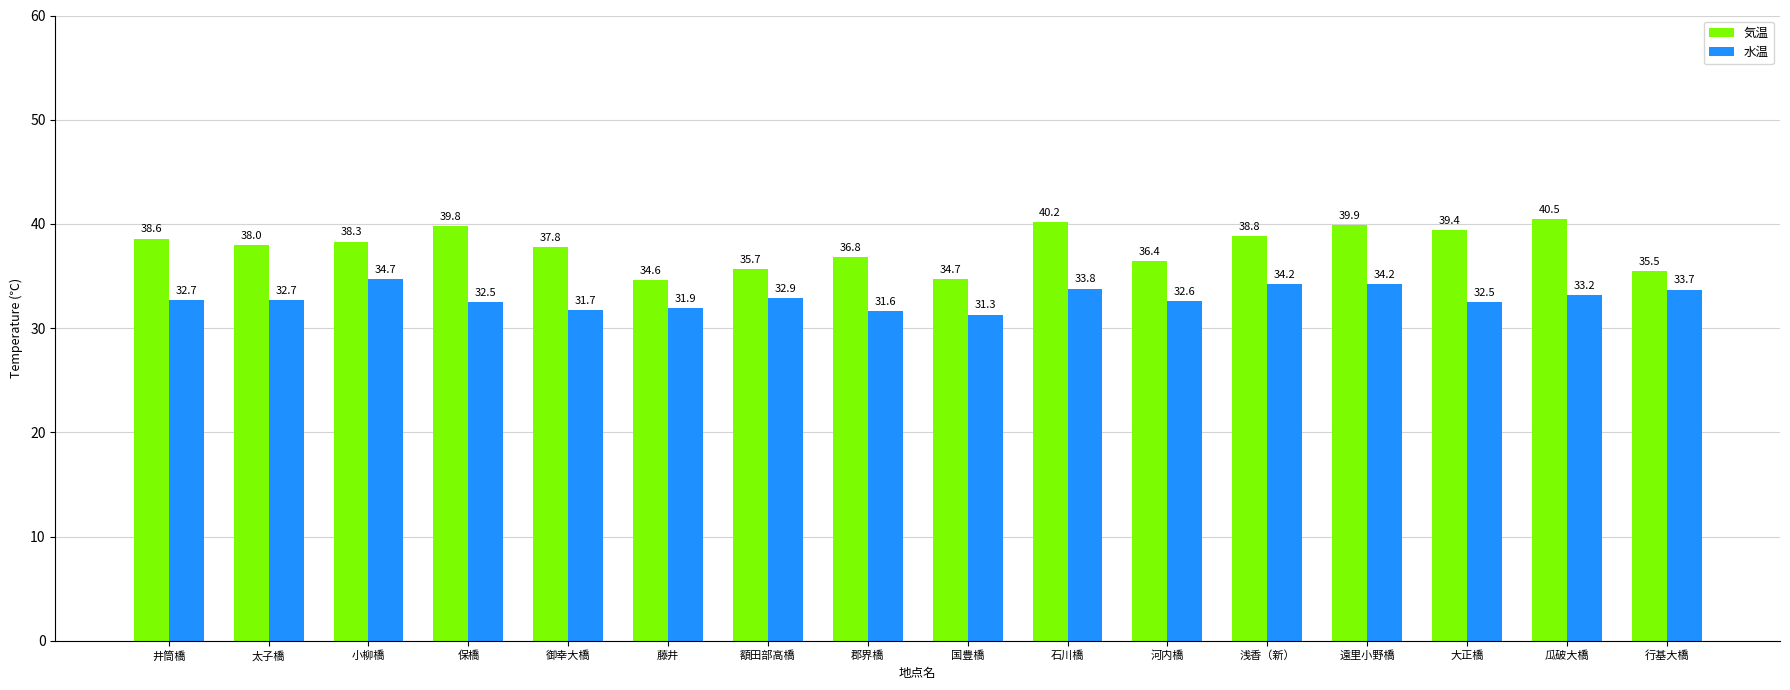

Reading left to right, what are all the values shown in this chart?

気温: 38.6	38.0	38.3	39.8	37.8	34.6	35.7	36.8	34.7	40.2	36.4	38.8	39.9	39.4	40.5	35.5
水温: 32.7	32.7	34.7	32.5	31.7	31.9	32.9	31.6	31.3	33.8	32.6	34.2	34.2	32.5	33.2	33.7